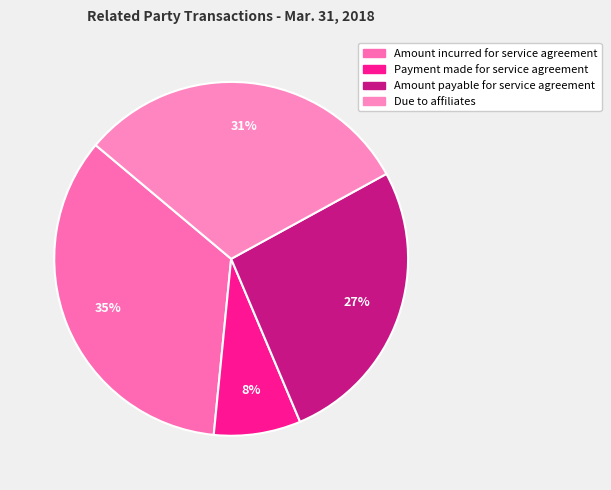

Does Due to affiliates account for over 50% of the chart?

No